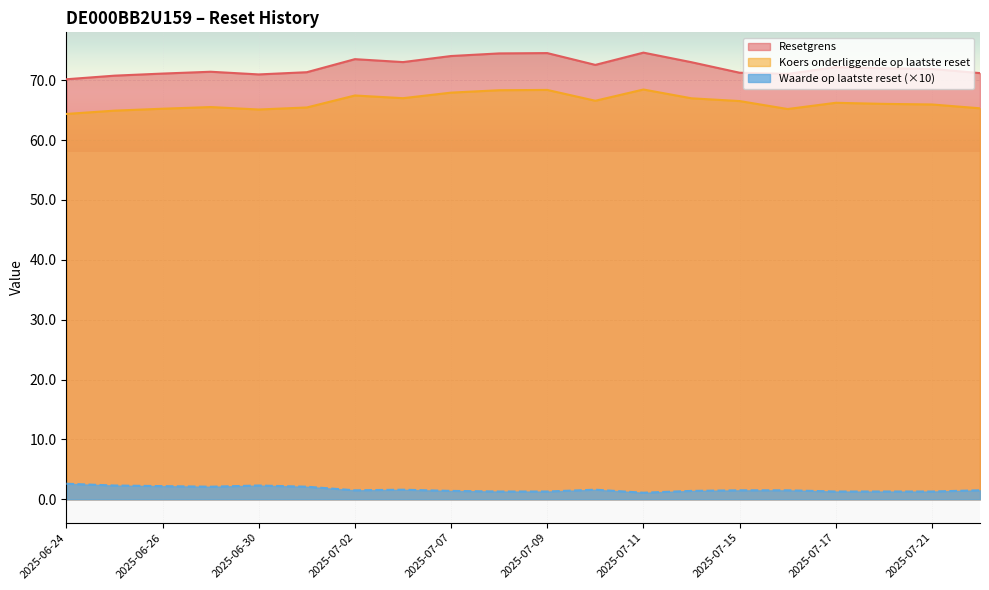

How many lines are shown in the chart?

3